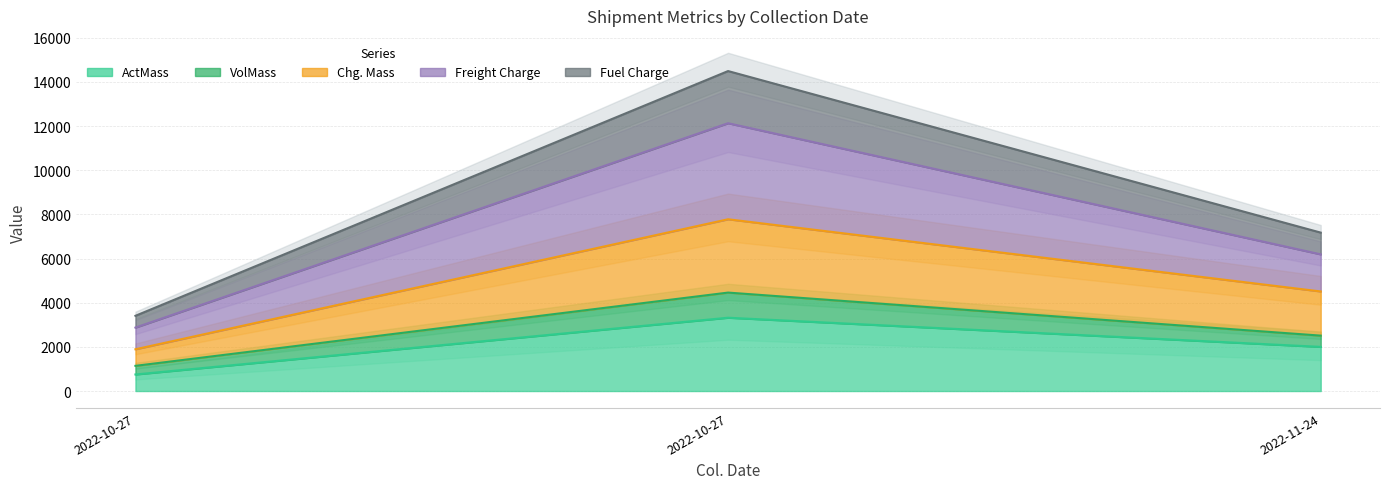

Is it true that Chg. Mass equals 3011.0 at 2022-10-27?

False